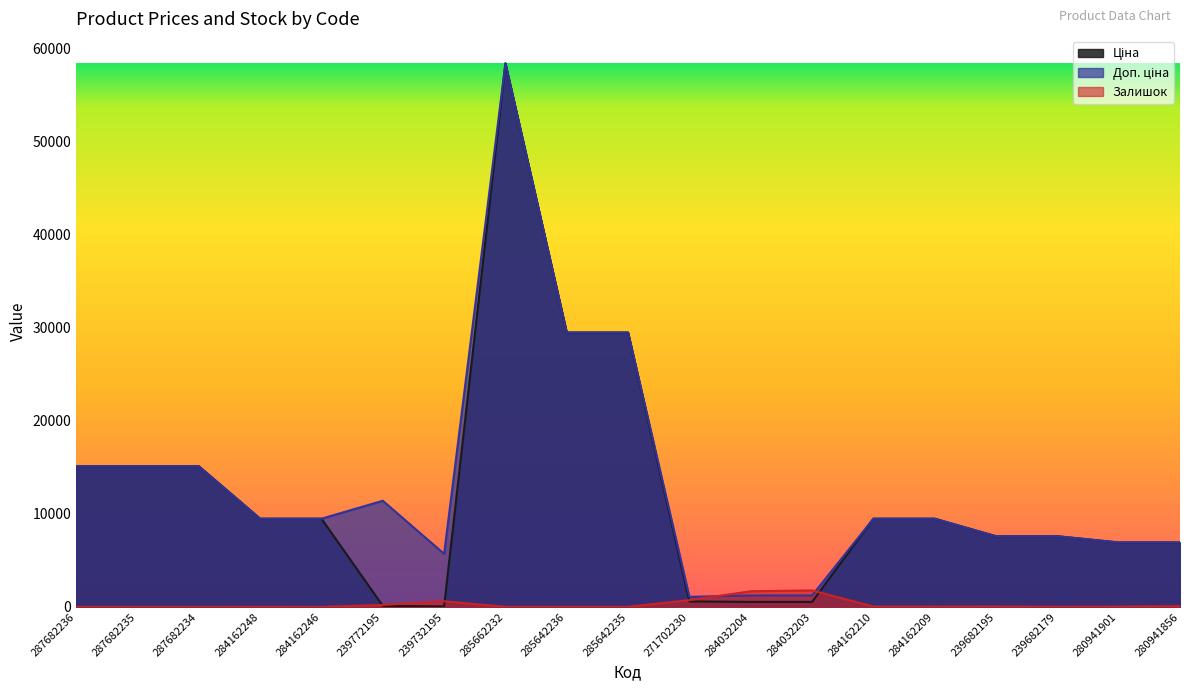

What is the difference between the maximum and second lowest values in the Ціна series?

58312.4